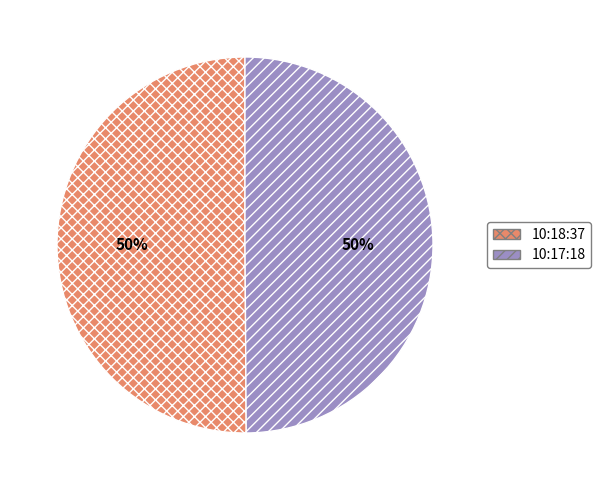

To the nearest percent, what is the combined percentage of 10:17:18 and 10:18:37?

100%